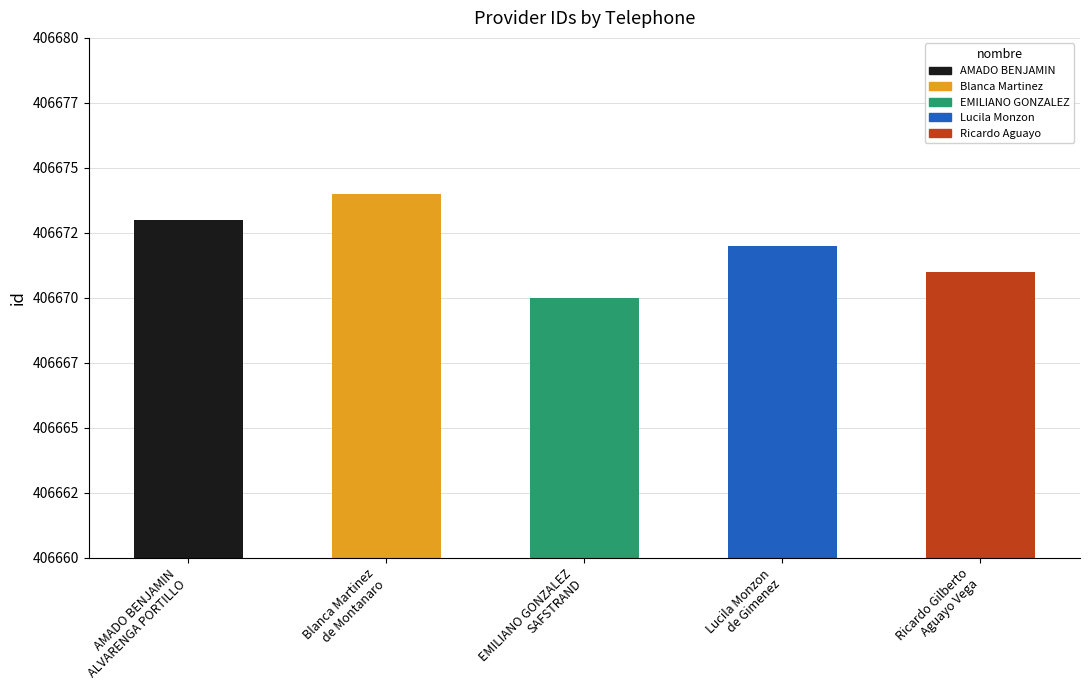

Which has a higher value, Blanca Martinez
de Montanaro or Lucila Monzon
de Gimenez?

Blanca Martinez
de Montanaro